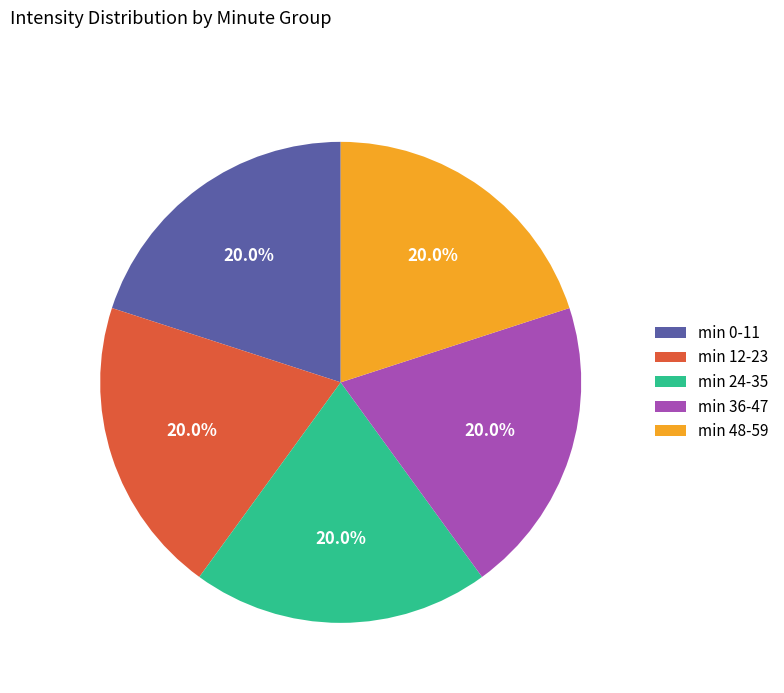

Does min 36-47 represent more than half of the total?

No